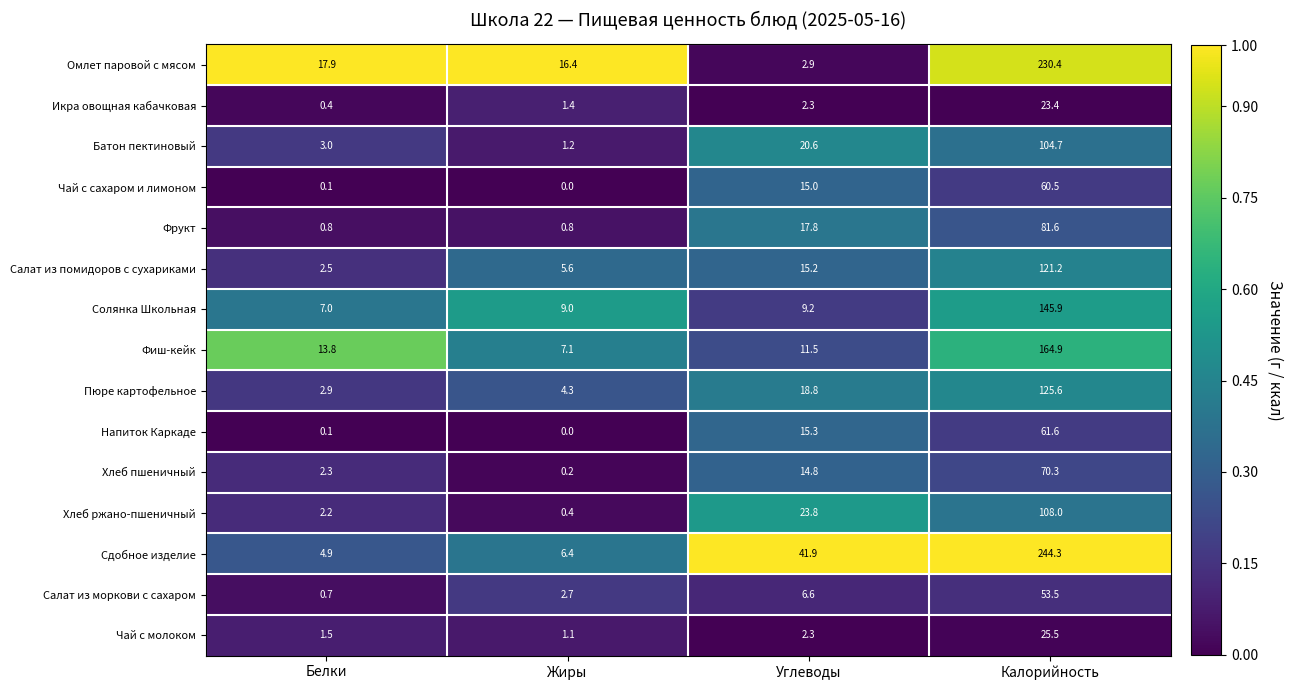

At how many categories does at least one series exceed 0?

4